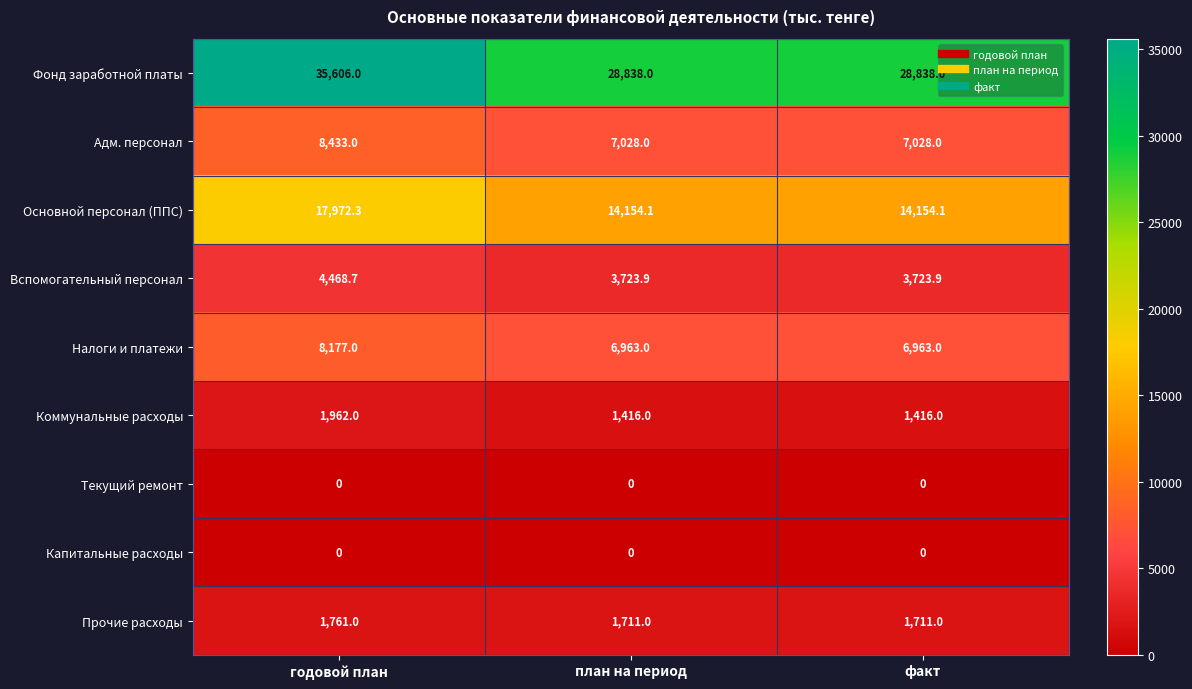

At how many categories does at least one series exceed 16551?

3